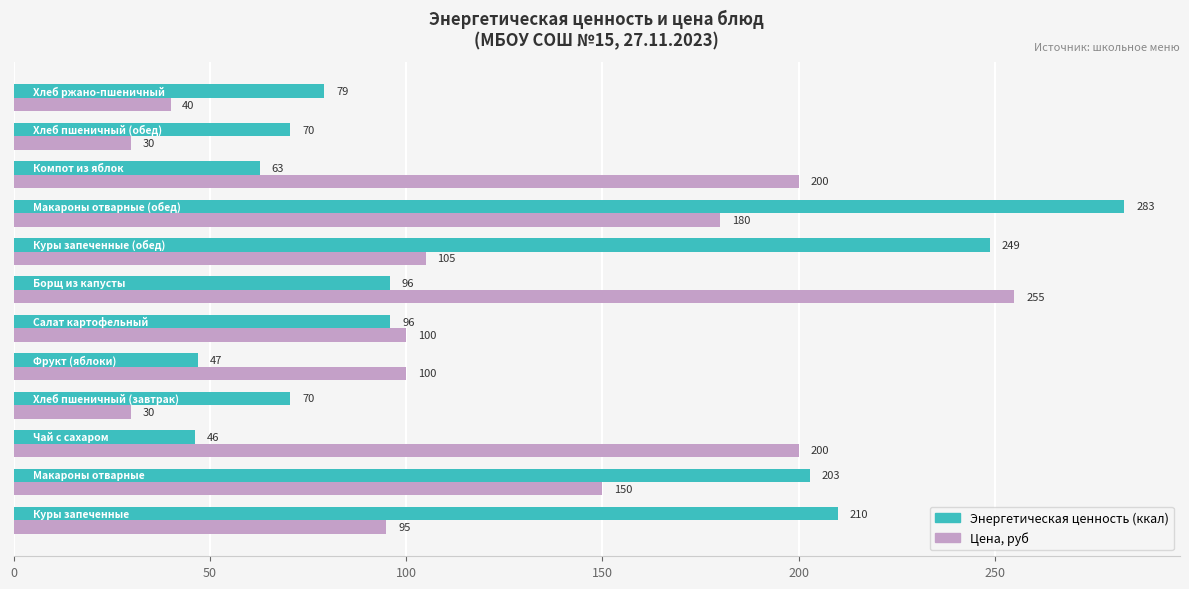

What is the maximum value shown in the chart?

283.0